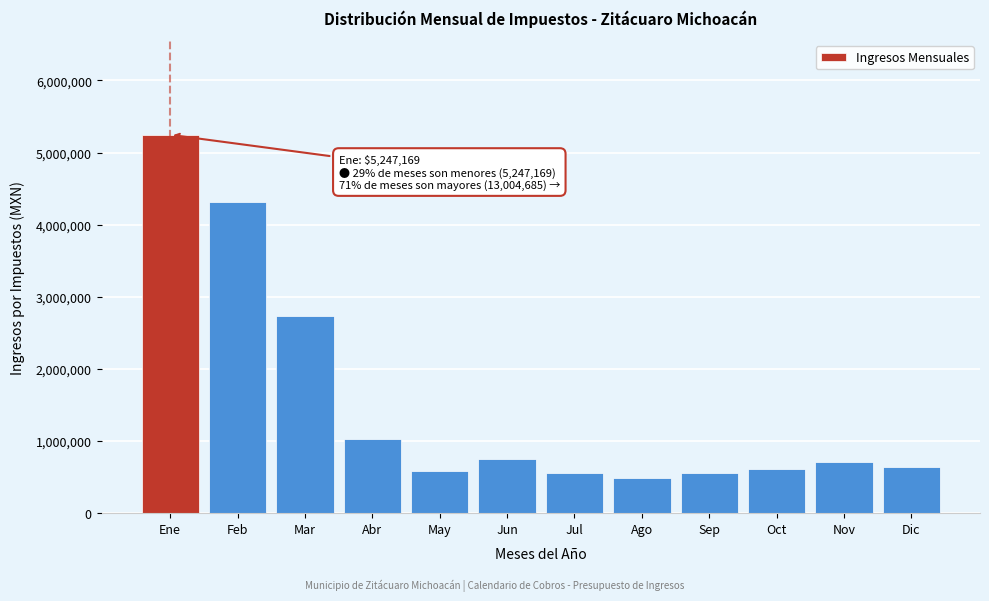

Which has a higher value, Oct or Feb?

Feb